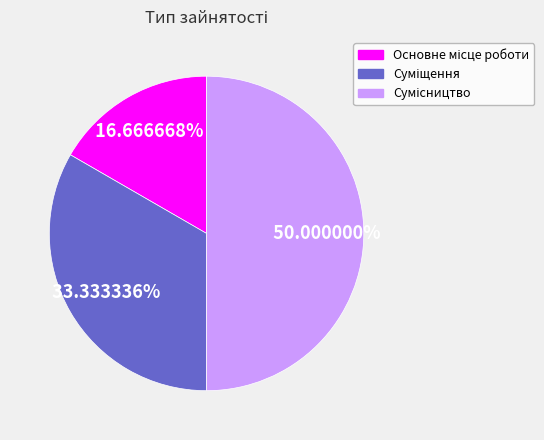

How many segments does this pie chart have?

3